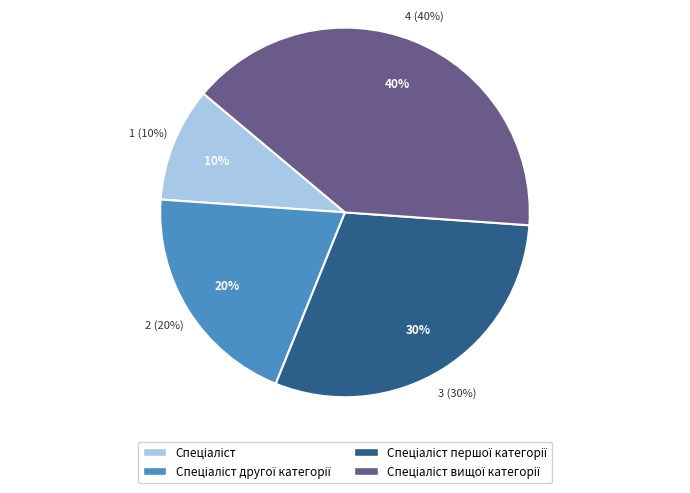

To the nearest percent, what is the difference between the Спеціаліст вищої категорії and Спеціаліст першої категорії slice percentages?

10%